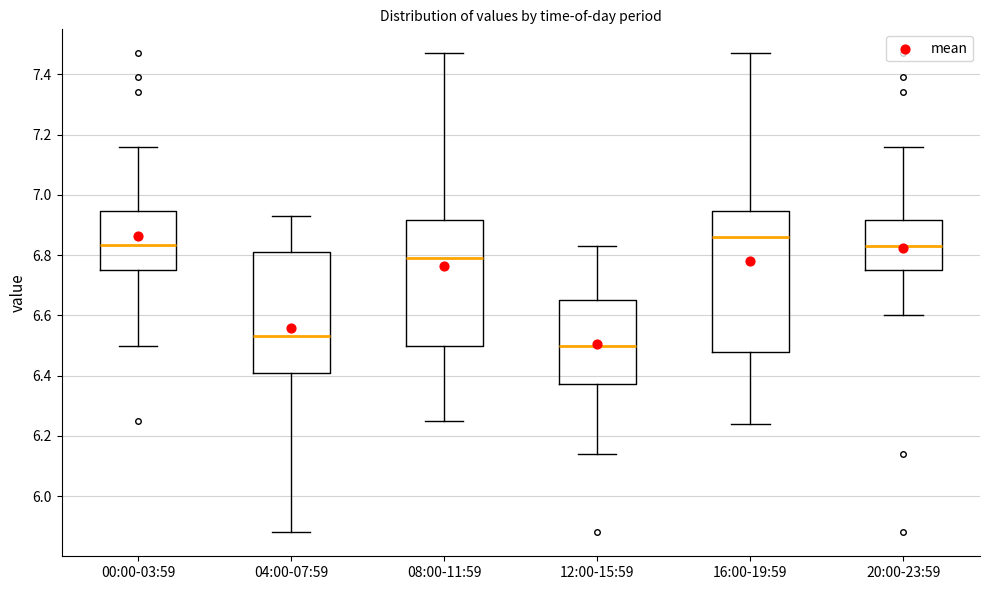

Which box is the tallest, from its lower edge to its upper edge?

16:00-19:59